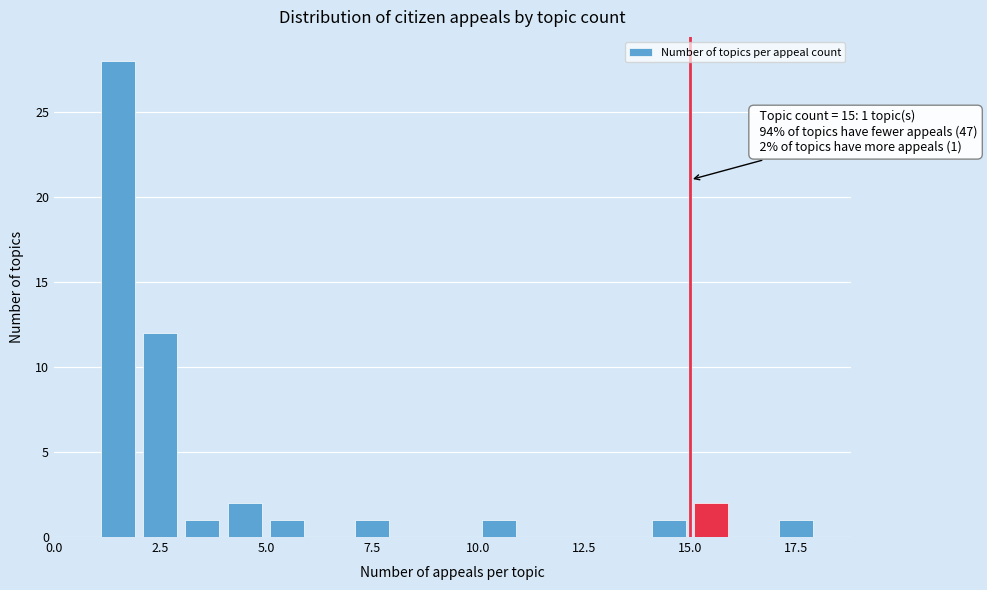

Read against the x-axis, roughly where is the centre of the tallest bar?

1.5